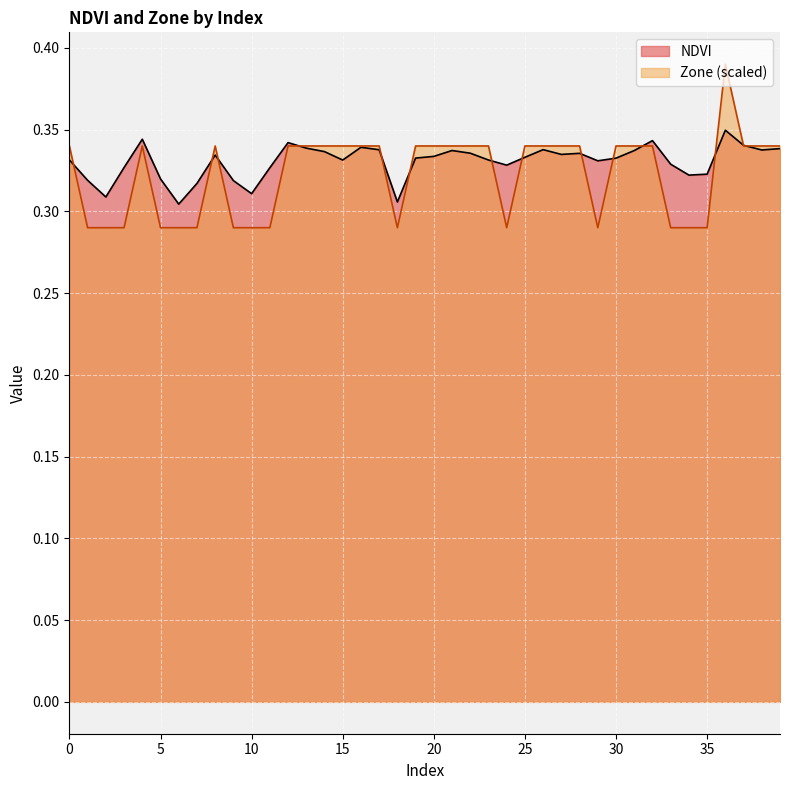

True or false: NDVI and Zone cross at least once.

True